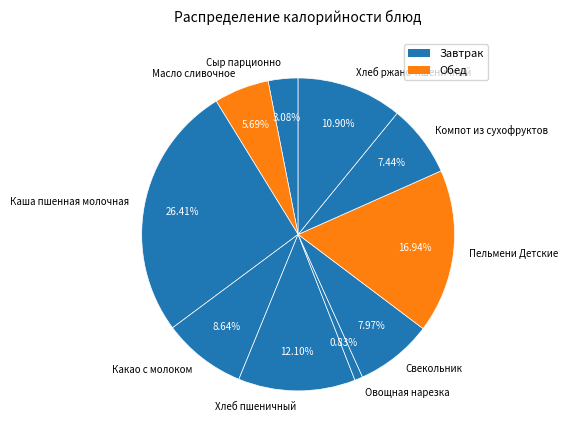

Between Хлеб пшеничный and Хлеб ржано-пшеничный, which is larger?

Хлеб пшеничный